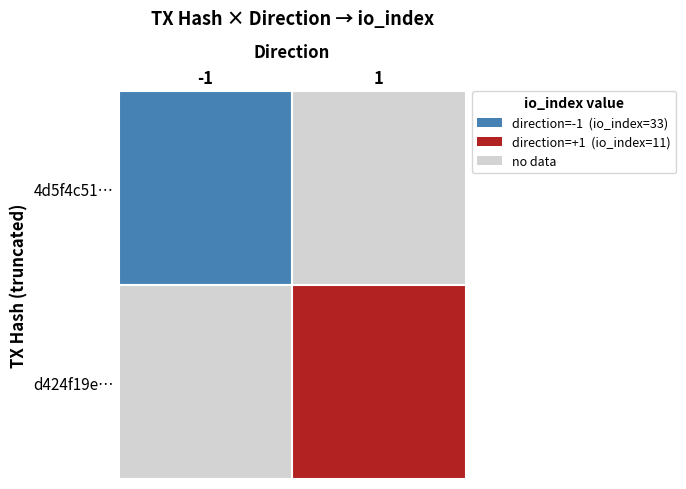

Reading left to right, extract all data points from this chart.

4d5f4c513787684552e81429cbd6e08a87d9647: direction=-1	io_index=33
d424f19eb2175cb26b573cde2bbceabce3f8ae7: direction=1	io_index=11